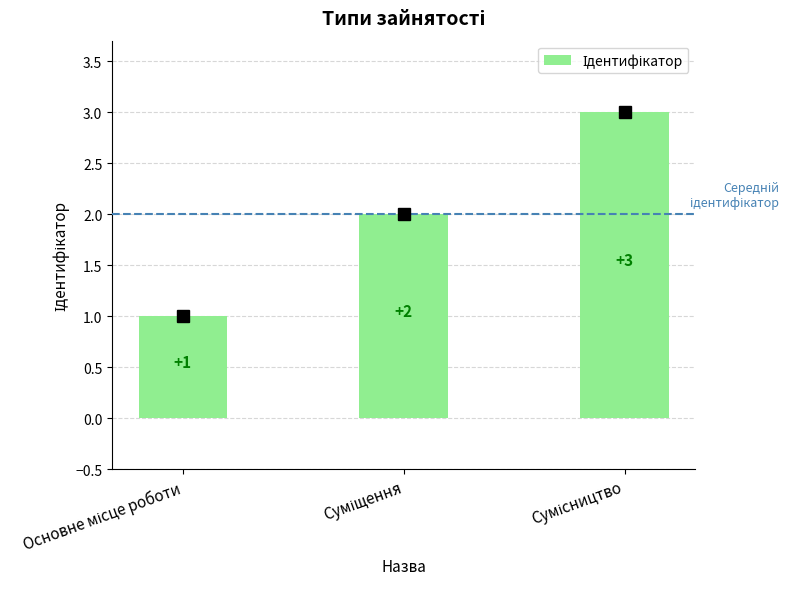

What is the smallest value displayed?

1